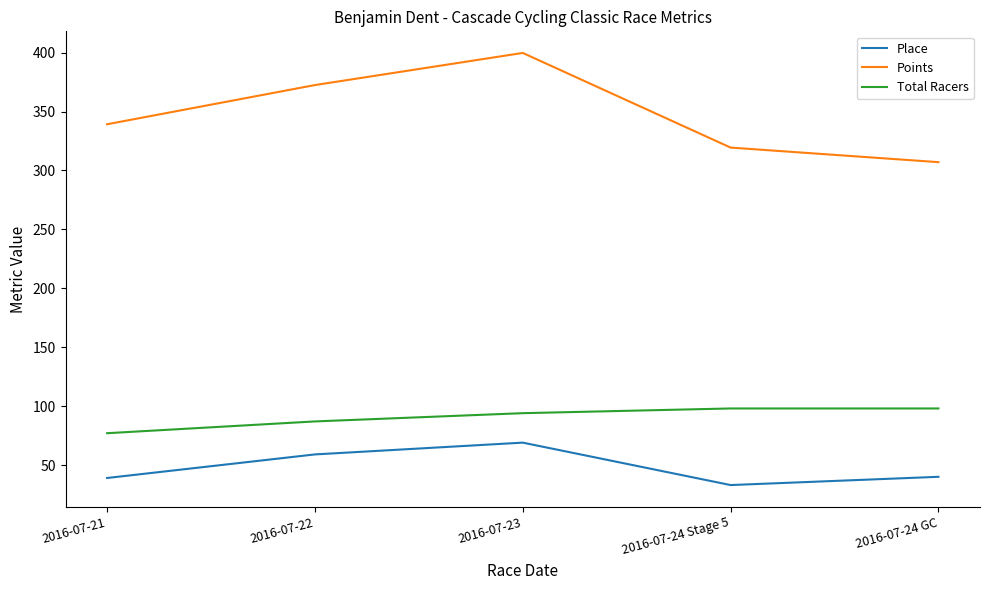

What is the maximum value shown in the chart?

399.7